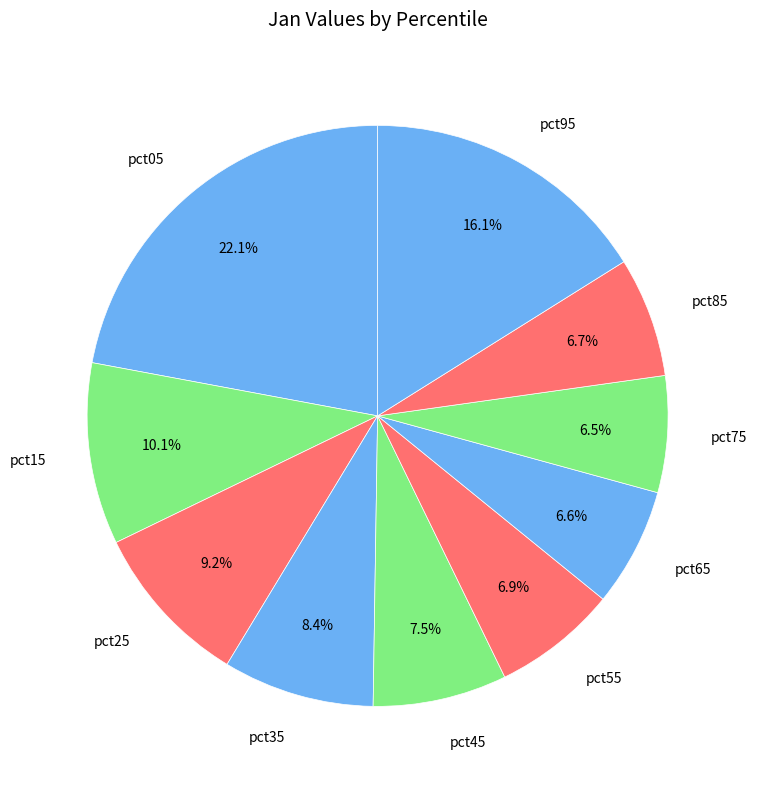

Does pct85 account for over 50% of the chart?

No